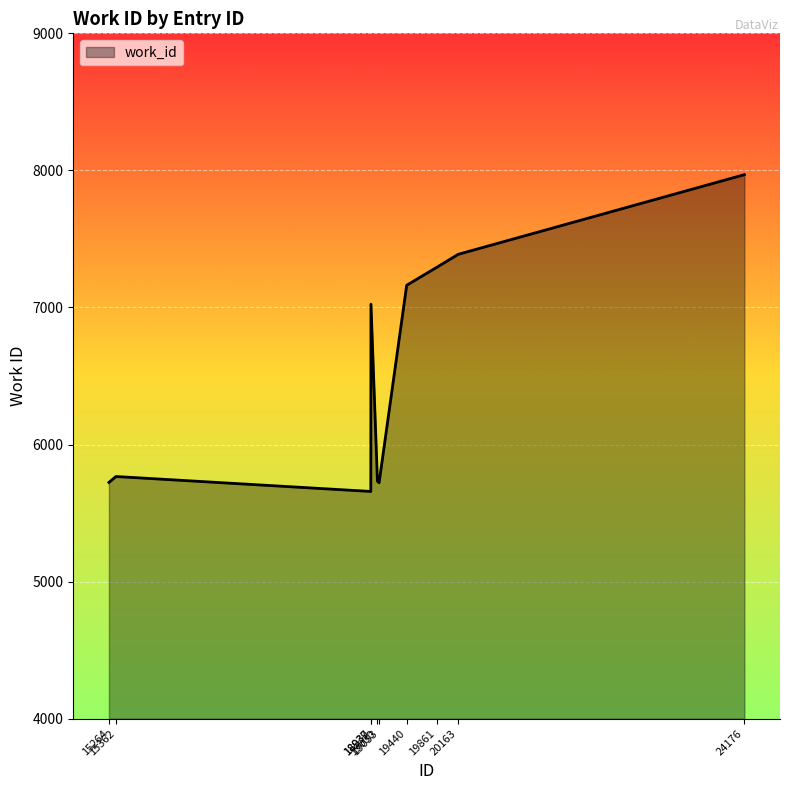

What is the maximum value shown in the chart?

7969